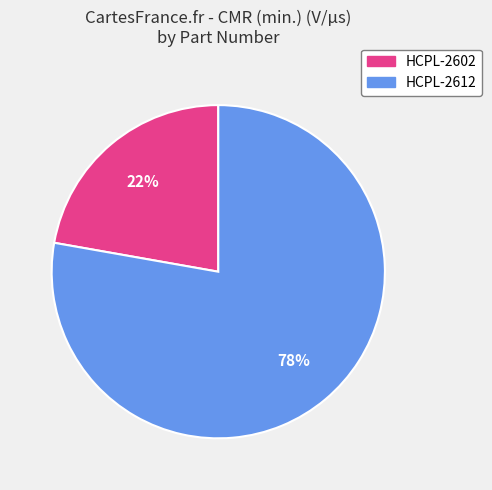

How many slices are in this pie chart?

2